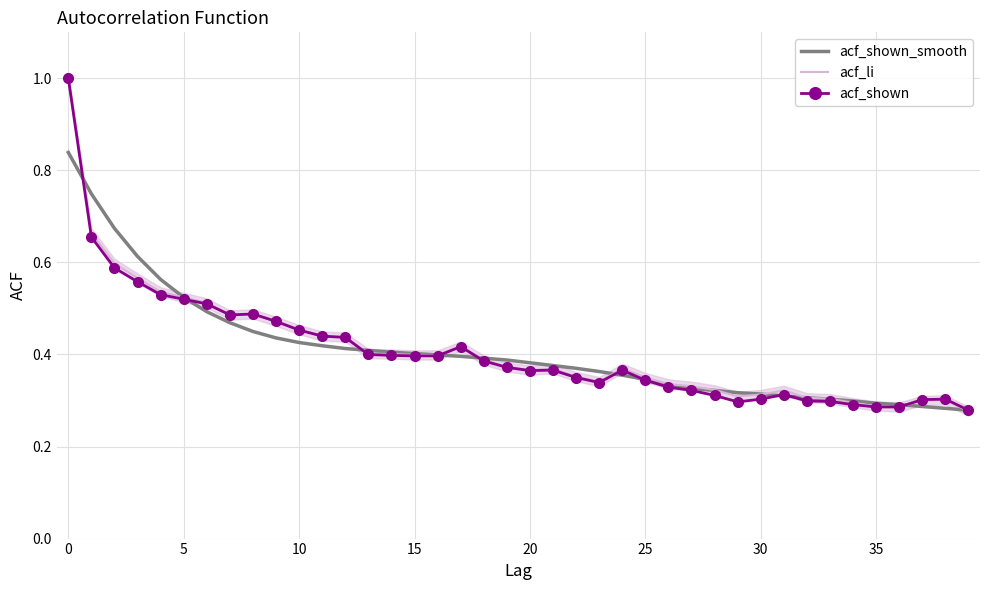

What is the maximum value shown in the chart?

1.0